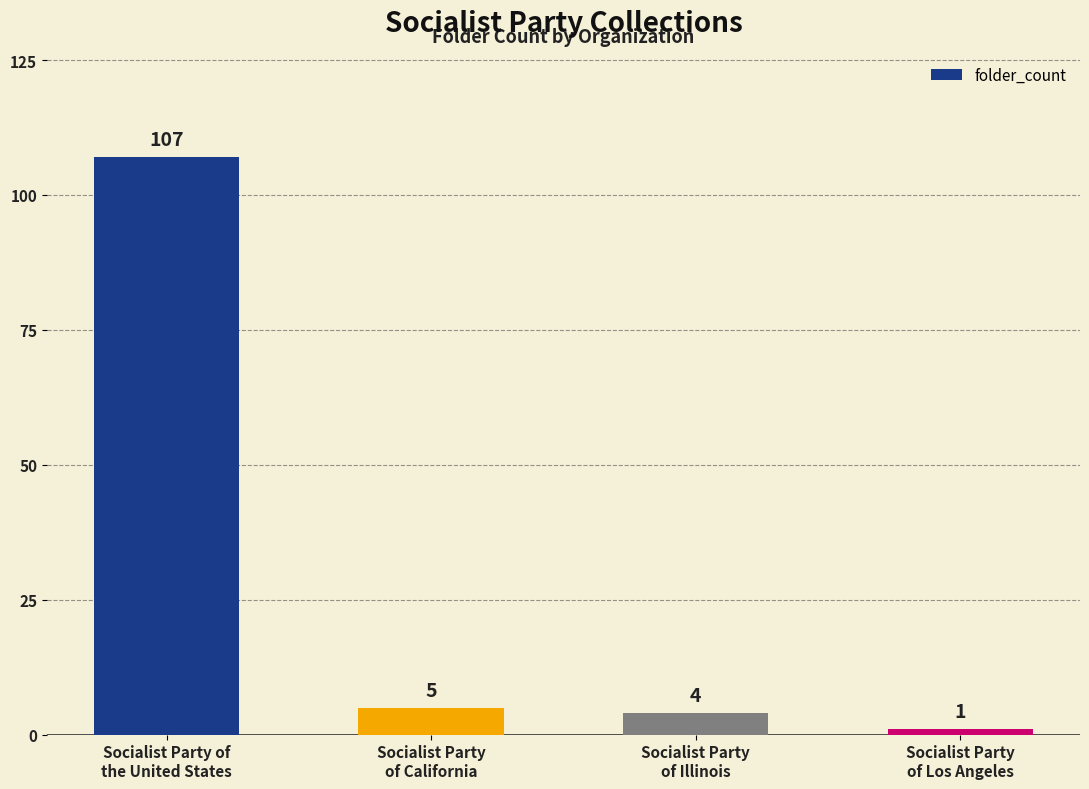

What is the label of the 3rd bar from the right?

Socialist Party
of California